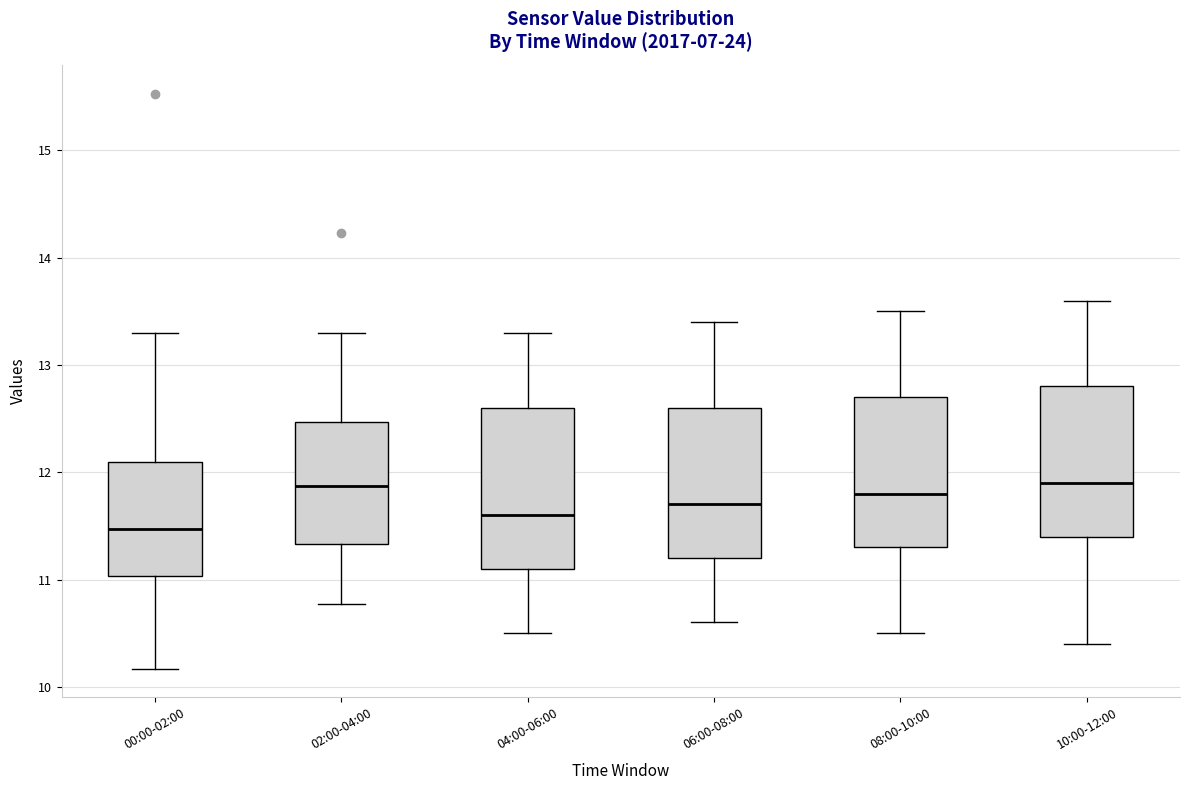

Reading left to right, read every box against the y-axis: the position of its median line, the range the box covers, and the ends of its whiskers. The values are not printed on the chart, so give them approximately, as read against the axis.

00:00-02:00: median 11.5, box 11.0 to 12.1, whiskers 10.2 to 13.3
02:00-04:00: median 11.9, box 11.3 to 12.5, whiskers 10.8 to 13.3
04:00-06:00: median 11.6, box 11.1 to 12.6, whiskers 10.5 to 13.3
06:00-08:00: median 11.7, box 11.2 to 12.6, whiskers 10.6 to 13.4
08:00-10:00: median 11.8, box 11.3 to 12.7, whiskers 10.5 to 13.5
10:00-12:00: median 11.9, box 11.4 to 12.8, whiskers 10.4 to 13.6